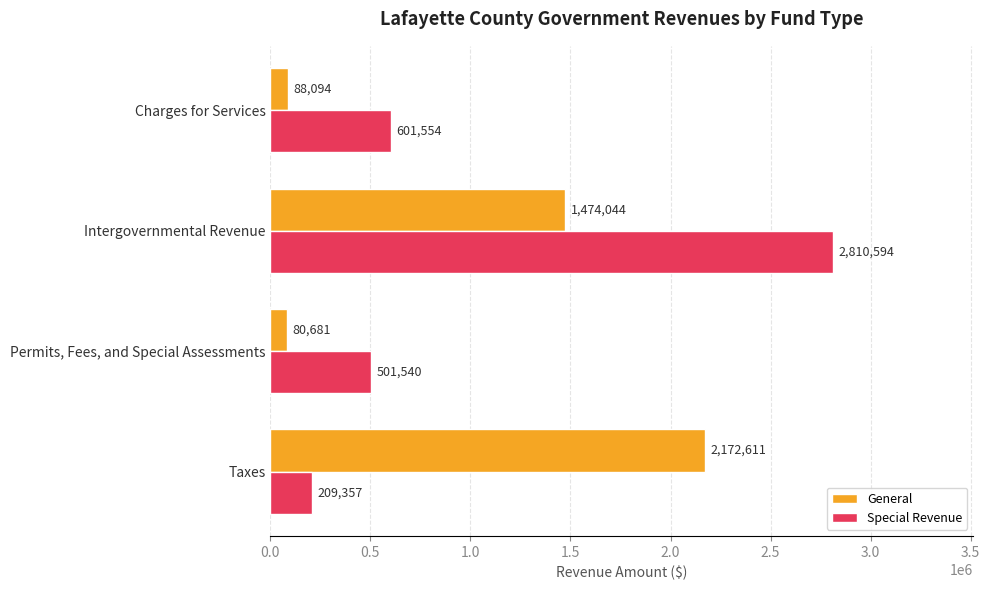

Between Taxes and Intergovernmental Revenue, which series saw the biggest shift?

Special Revenue